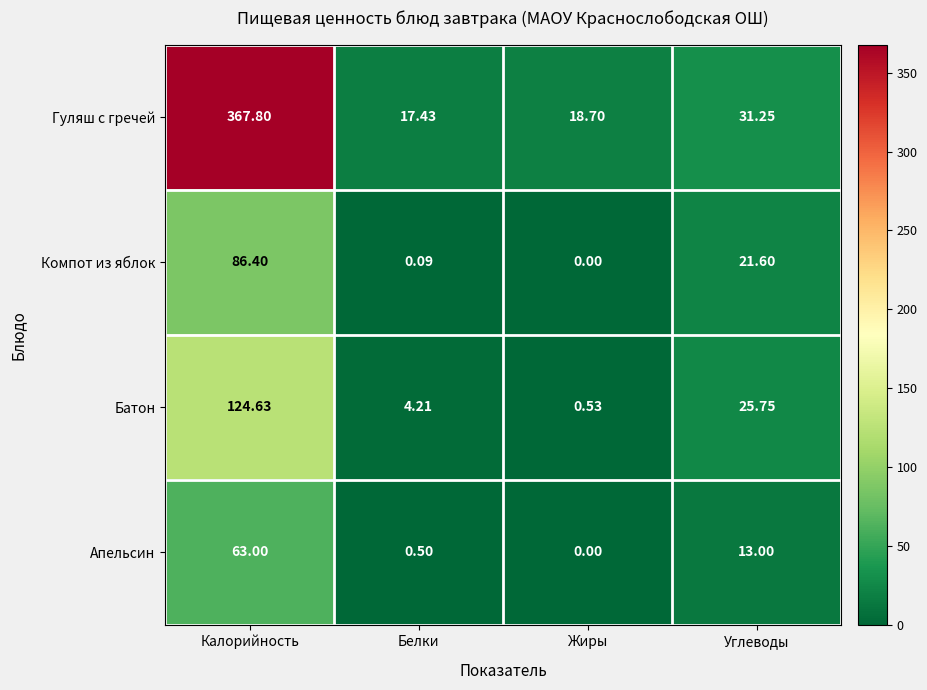

Which label corresponds to the largest value in the chart?

Калорийность